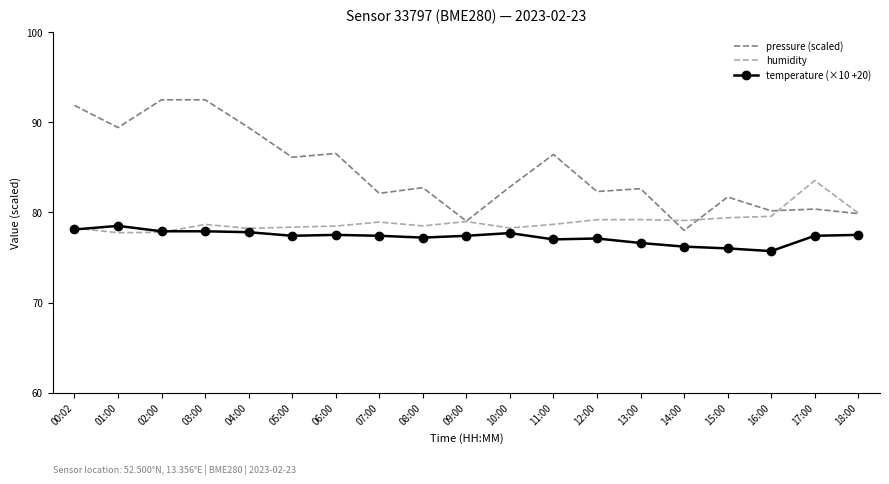

Which series has the largest total across all categories?

pressure (scaled)